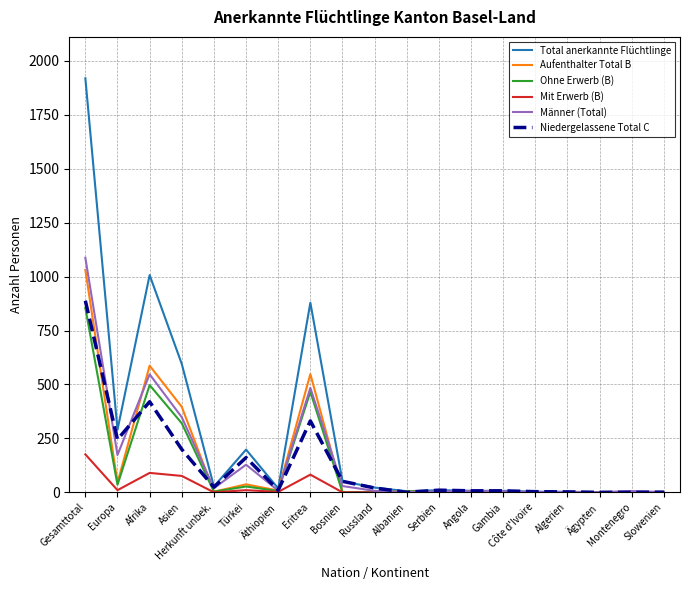

At which category does the chart reach its peak across all series?

Gesamttotal